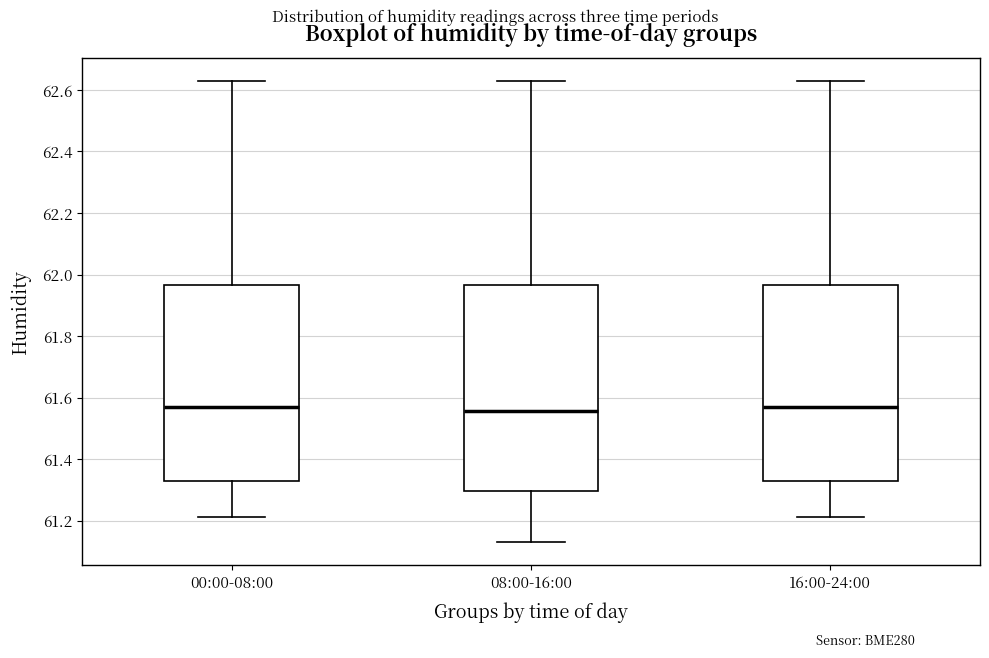

Reading left to right, read every box against the y-axis: the position of its median line, the range the box covers, and the ends of its whiskers. The values are not printed on the chart, so give them approximately, as read against the axis.

00:00-08:00: median 61.58, box 61.34 to 61.96, whiskers 61.22 to 62.64
08:00-16:00: median 61.56, box 61.30 to 61.96, whiskers 61.14 to 62.64
16:00-24:00: median 61.58, box 61.34 to 61.96, whiskers 61.22 to 62.64